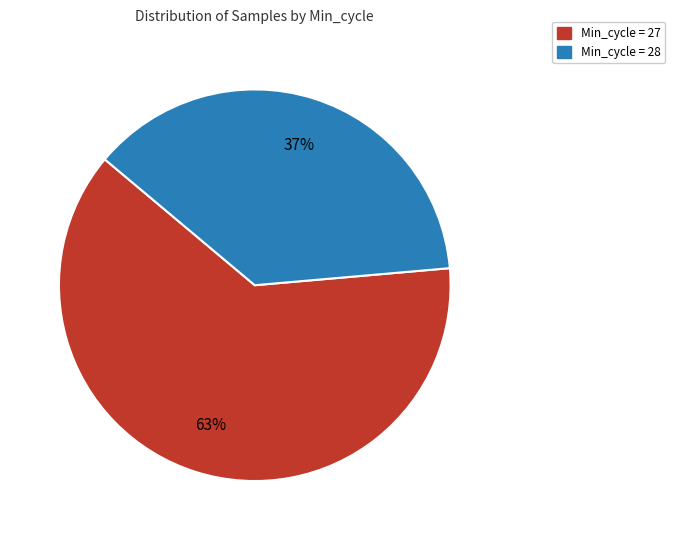

To the nearest percent, what is the average slice percentage?

50%